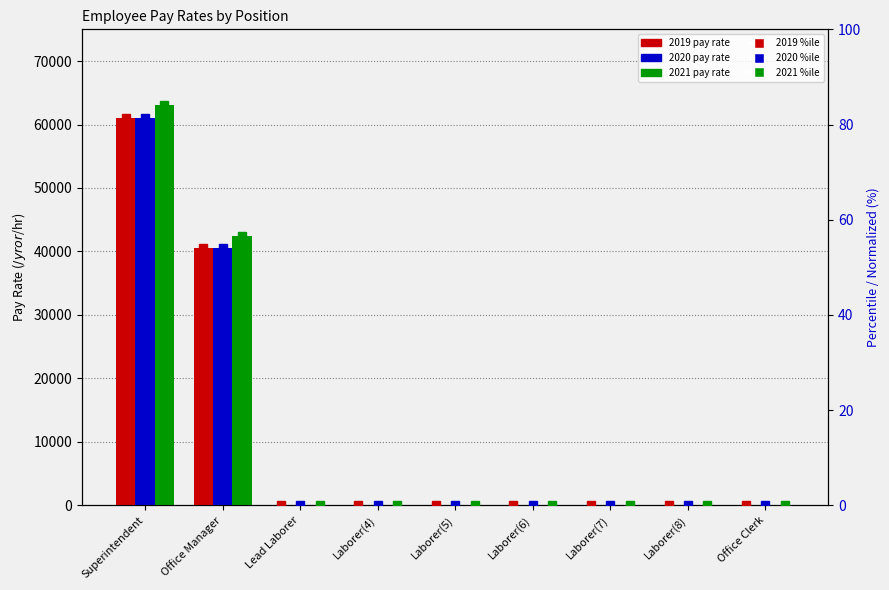

The value of 2020 %ile at Superintendent is 81.3. True or false?

True